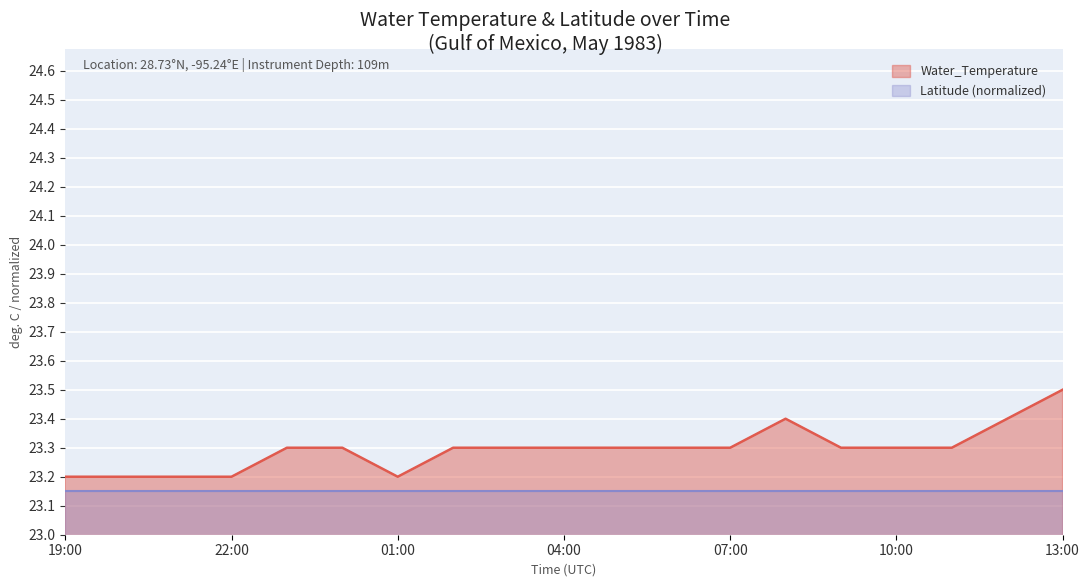

Which series has the largest range (max minus min)?

Water_Temperature